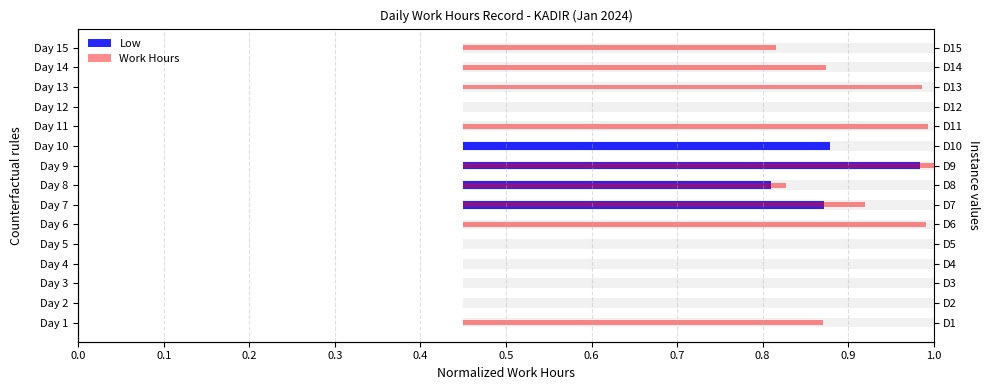

The value of Work Hours at Day 1 is 0.4. True or false?

True